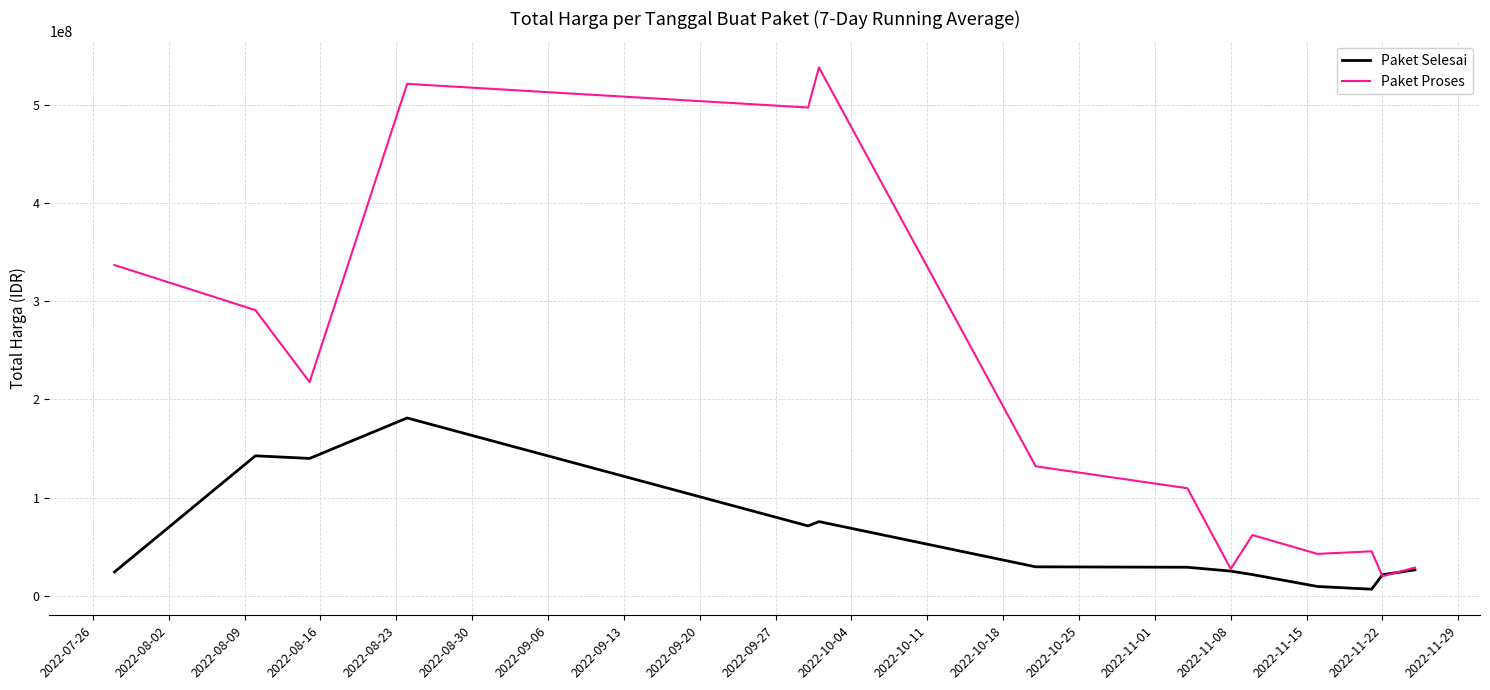

Which series has the largest total across all categories?

Paket Proses